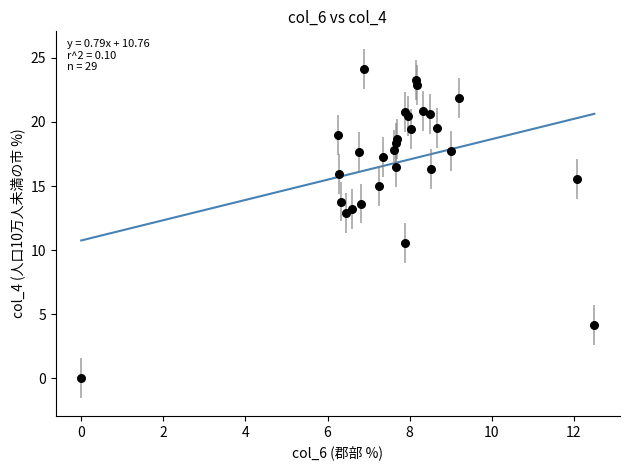

What is the range of Y values (max minus min)?

24.1